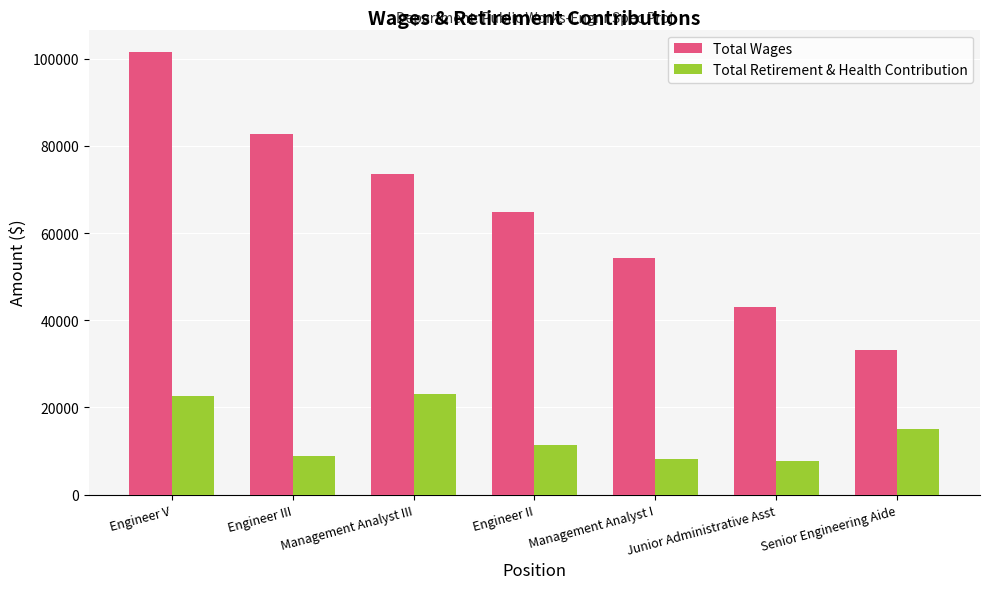

What is the difference between the Total Wages values at Engineer V and Engineer III?

18884